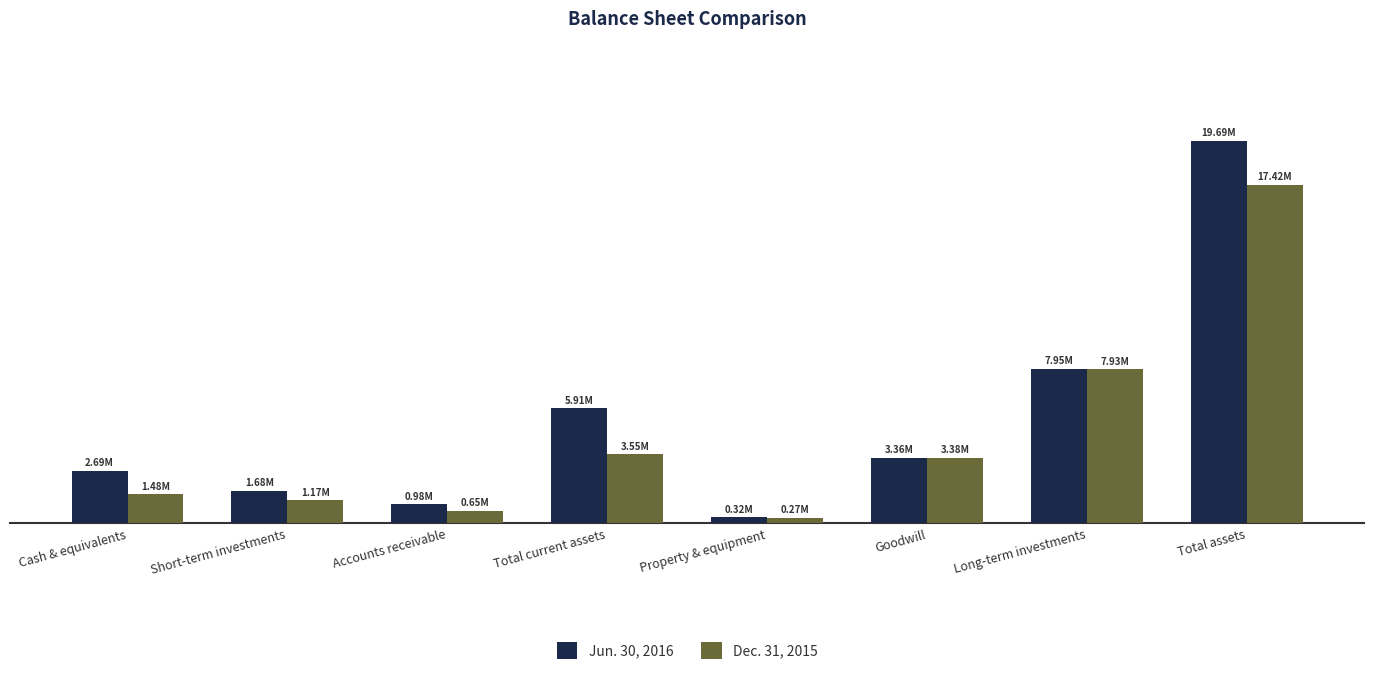

Reading right to left, list all the values displayed in this chart.

Jun. 30, 2016: Total assets=19687170	Long-term investments=7954414	Goodwill=3360585	Property & equipment=320450	Total current assets=5914467	Accounts receivable=982993	Short-term investments=1677242	Cash & equivalents=2693718
Dec. 31, 2015: Total assets=17420575	Long-term investments=7931363	Goodwill=3375000	Property & equipment=274786	Total current assets=3553237	Accounts receivable=645169	Short-term investments=1171246	Cash & equivalents=1477265